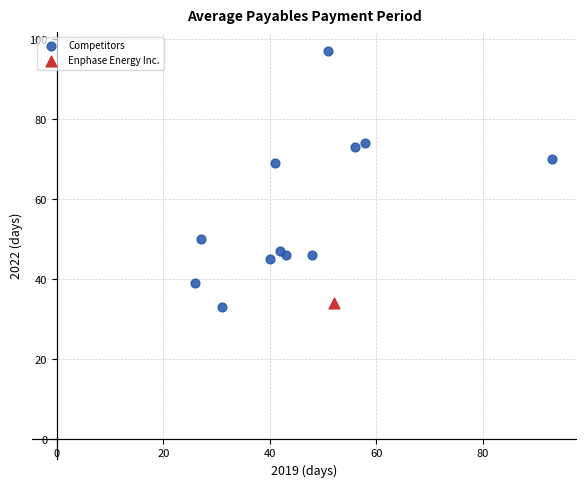

What are all the series names shown in the legend?

Competitors, Enphase Energy Inc.